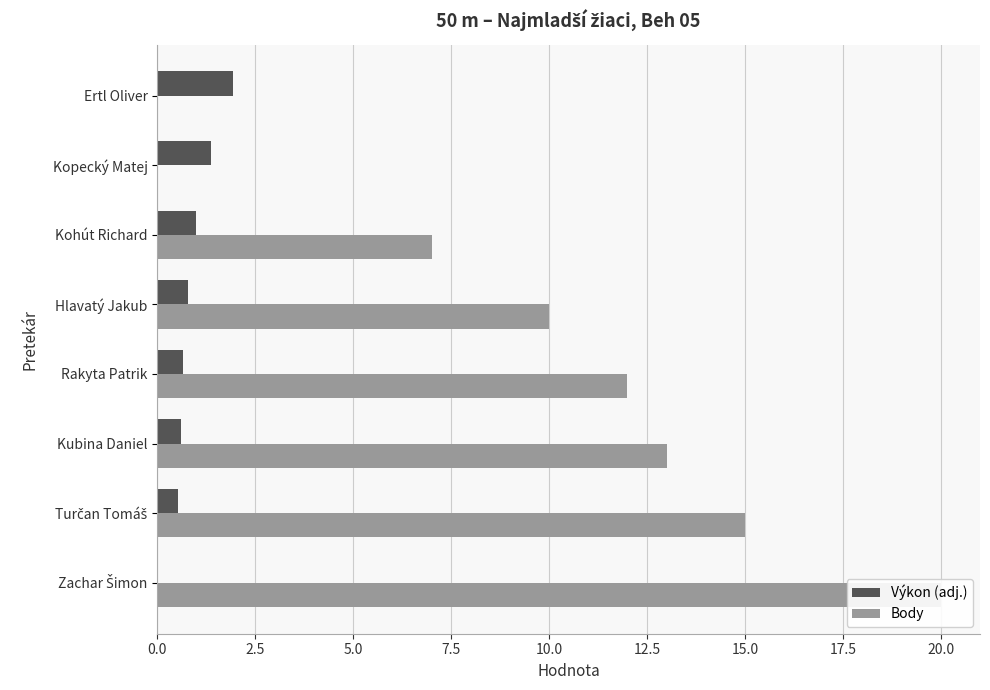

Reading left to right, list all the values displayed in this chart.

Výkon (adj.): 0.0	0.5	0.6	0.6	0.8	1.0	1.4	1.9
Body: 20.0	15.0	13.0	12.0	10.0	7.0	0.0	0.0